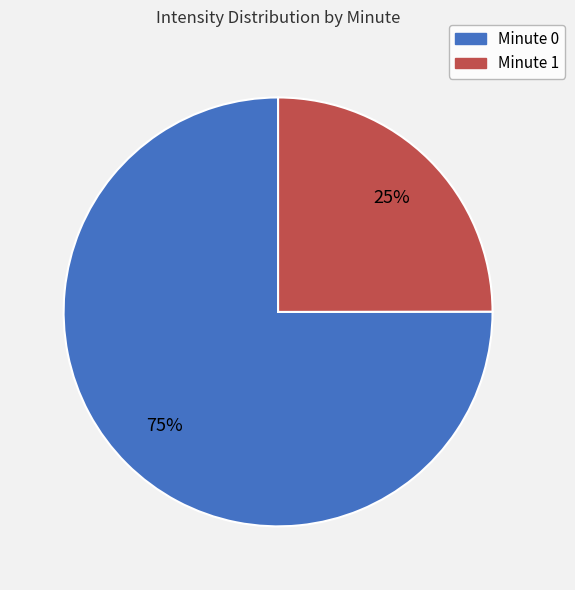

Which has a higher value, Minute 1 or Minute 0?

Minute 0